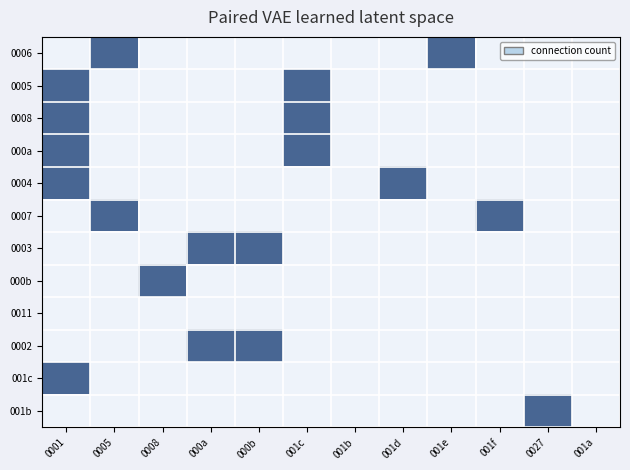

Which series changed the most between 0008 and 001a?

000b